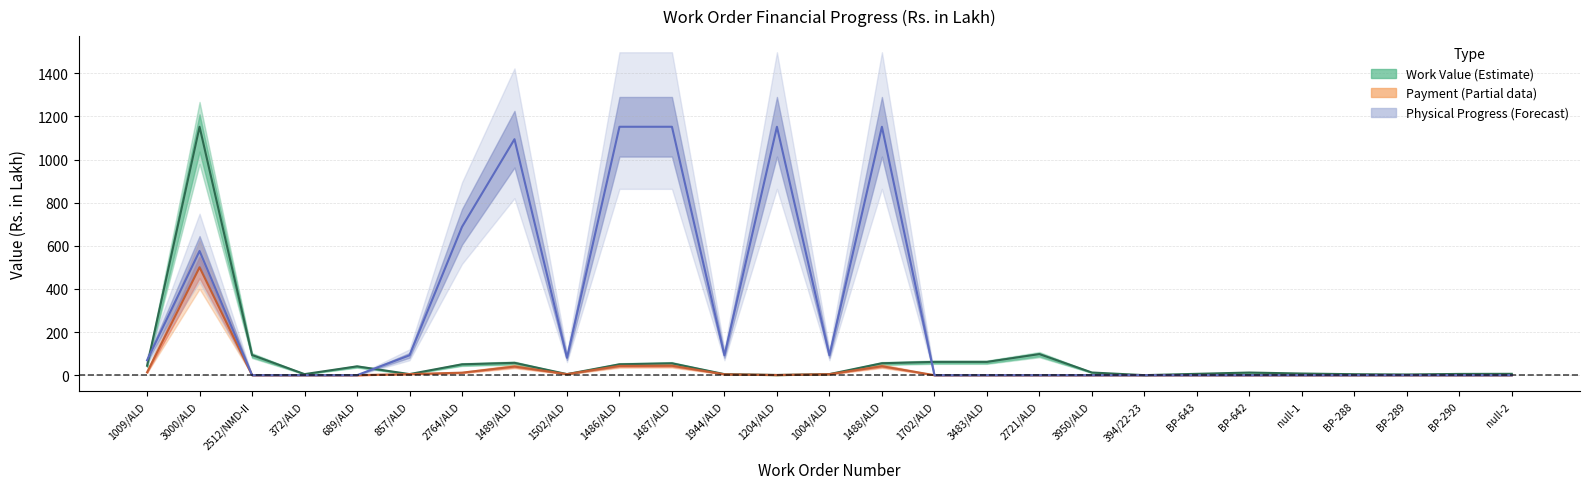

What are all the series names shown in the legend?

Work Value, Payment, Physical Progress %